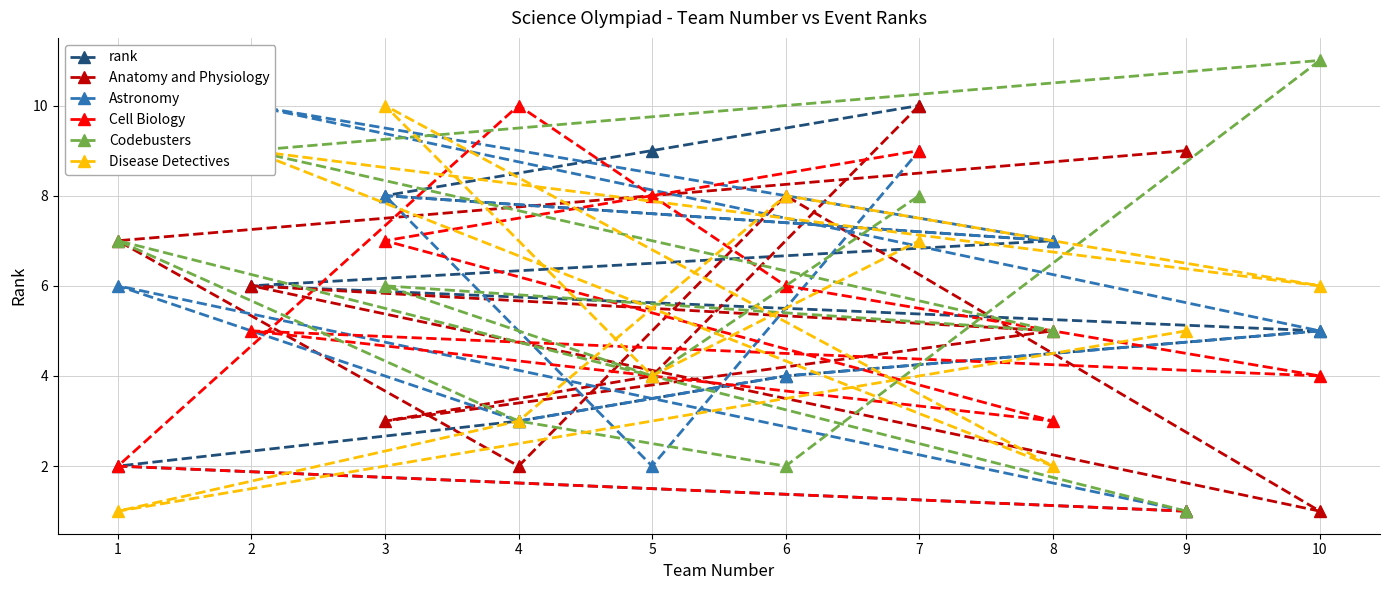

How many series are shown in this chart?

6